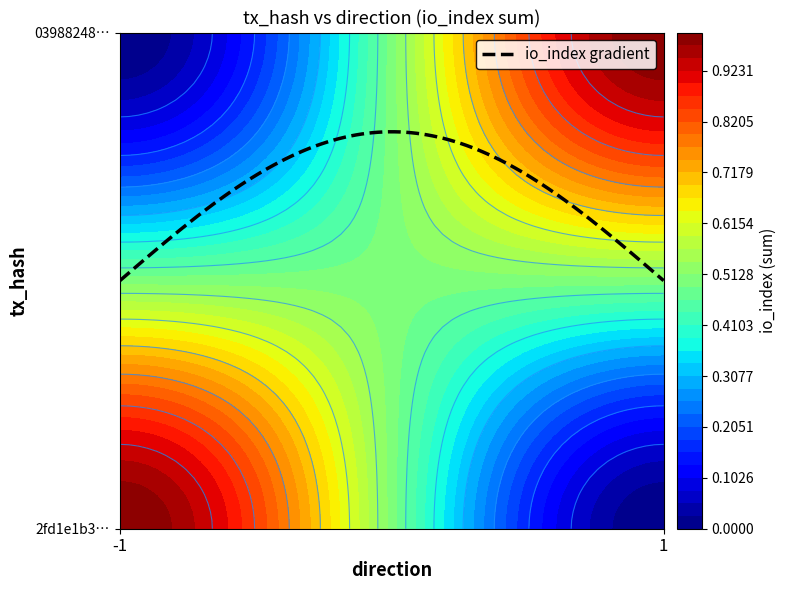

How many series are shown in this chart?

2